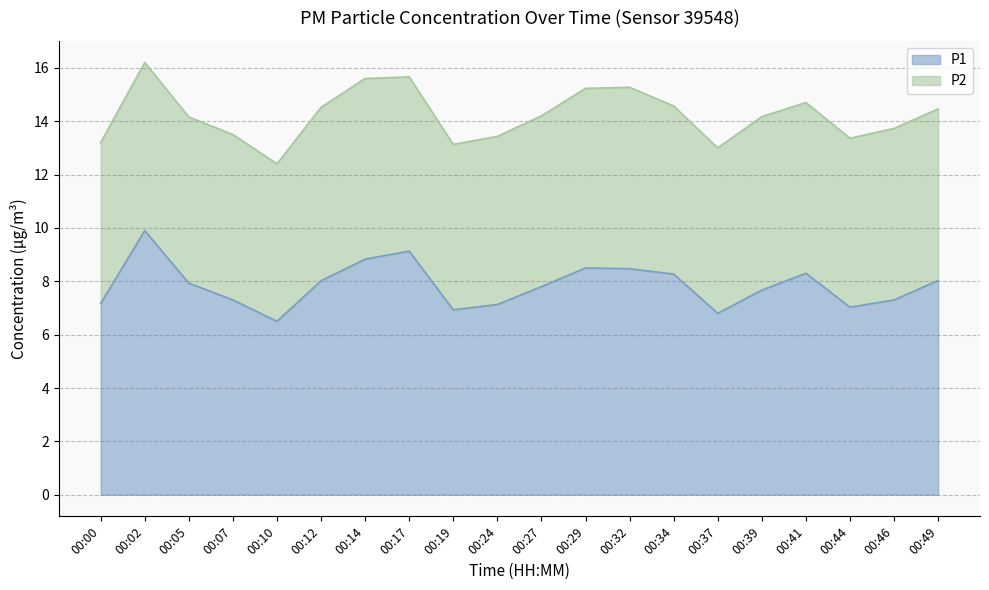

The chart shows a value of 8.3 at 00:34. True or false?

True